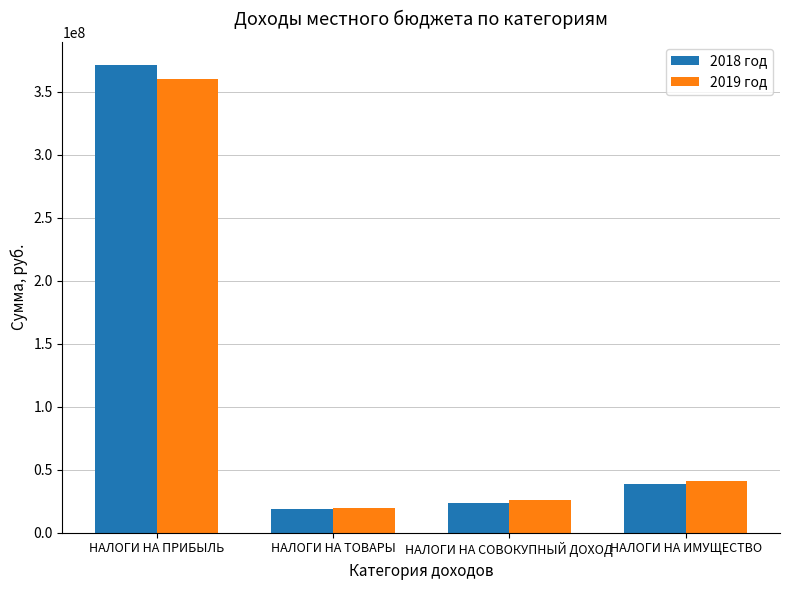

What is the difference between the highest and lowest values at НАЛОГИ НА ИМУЩЕСТВО?

2169000